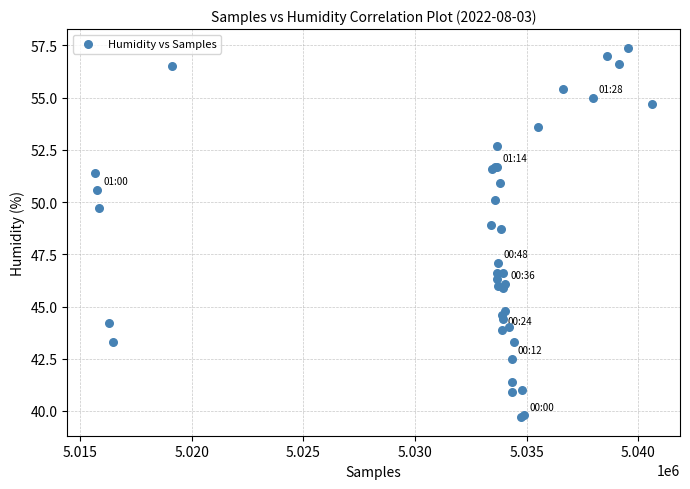

What Y value in the scatter plot is closest to 48?

48.7